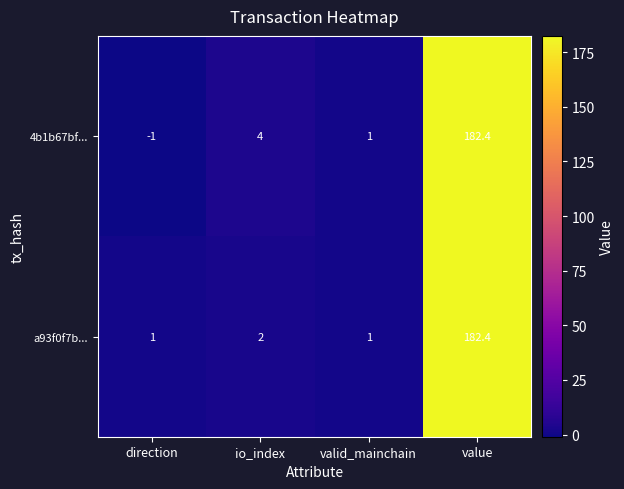

At how many categories does at least one series exceed 106?

1